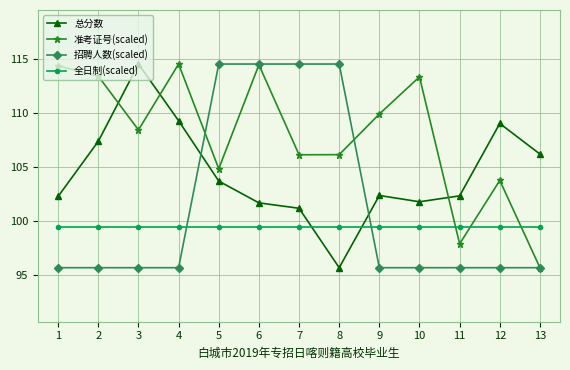

How many lines are shown in the chart?

4